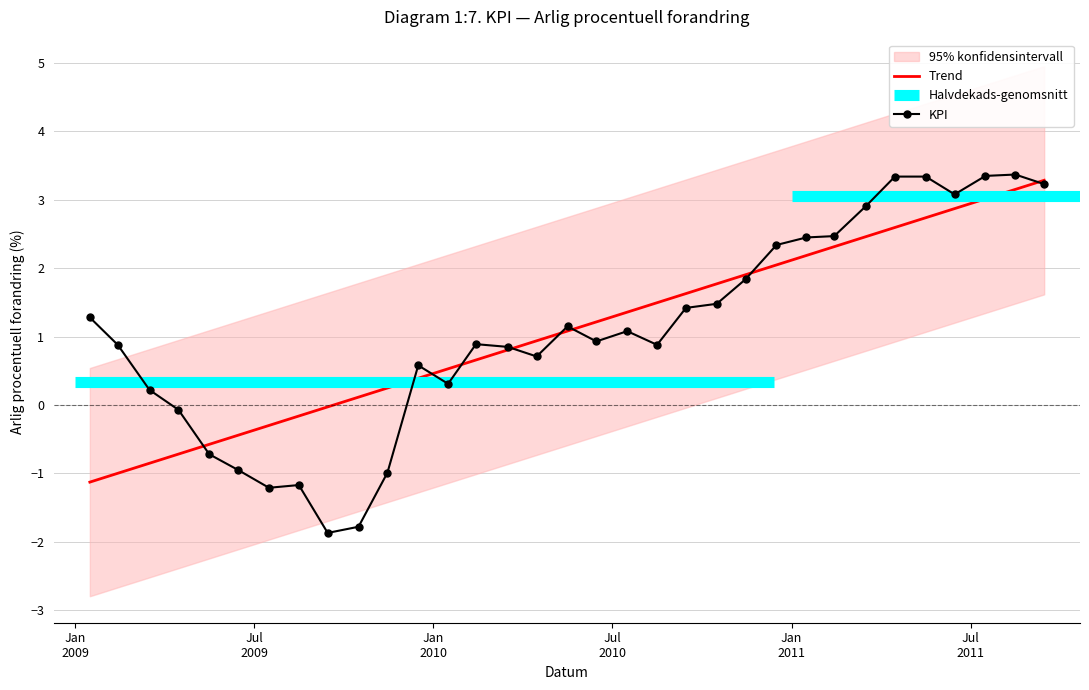

What is the minimum value for Trend?

-1.1